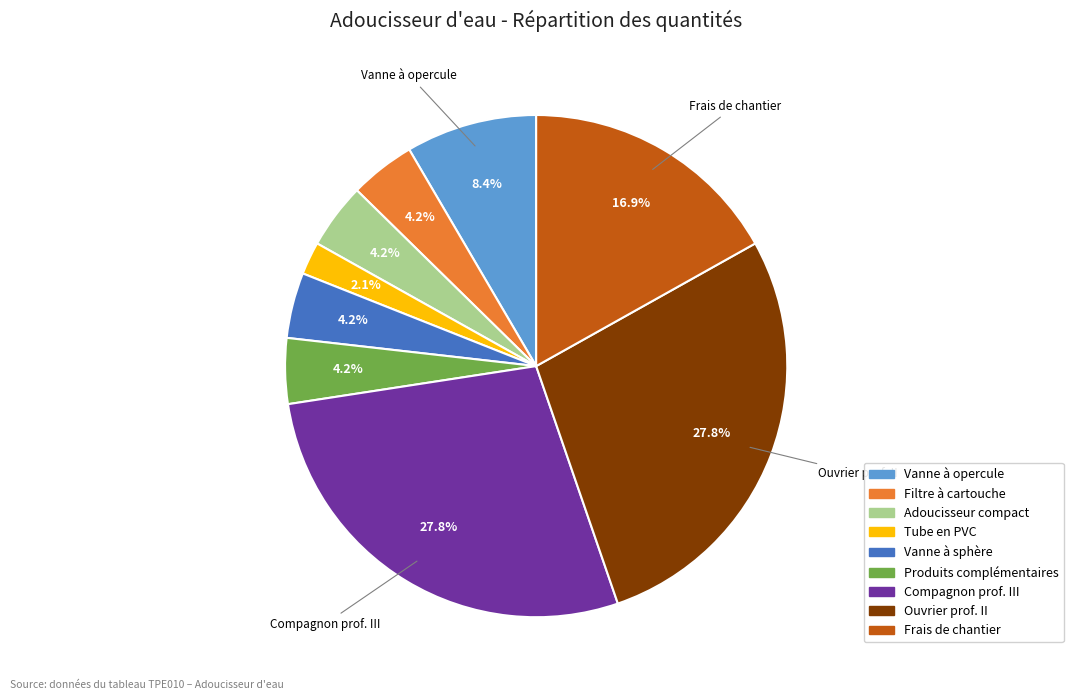

Is there any slice that represents more than half of the pie?

No